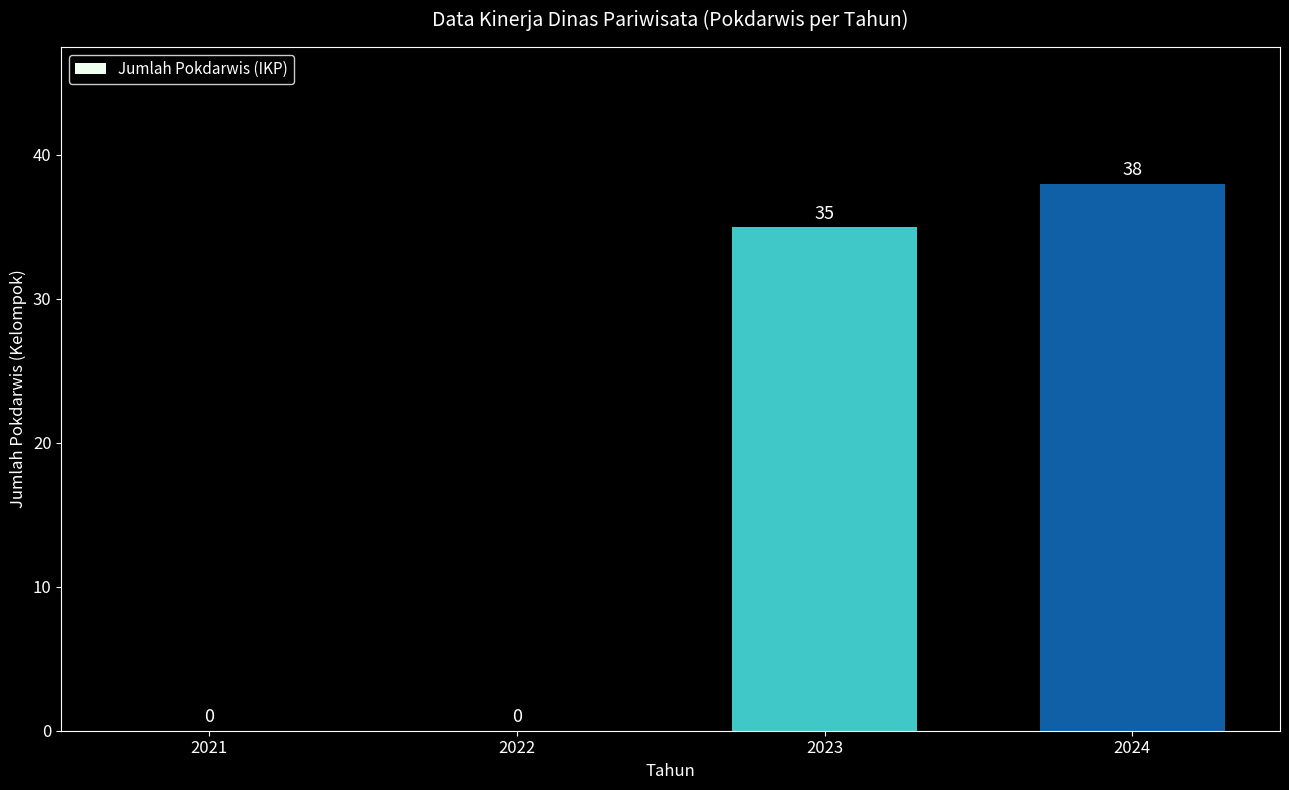

The value at 2021 is 25. True or false?

False